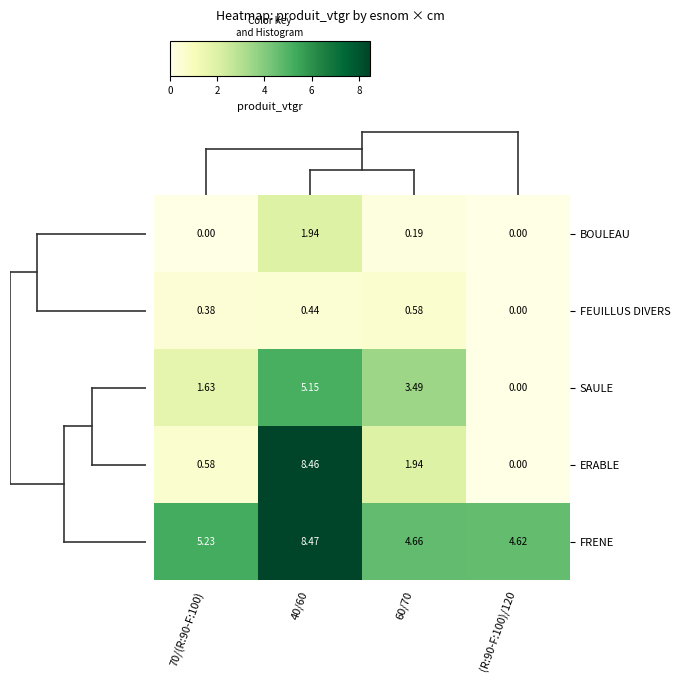

Which series changed the most between 70/(R:90-F:100) and 40/60?

ERABLE